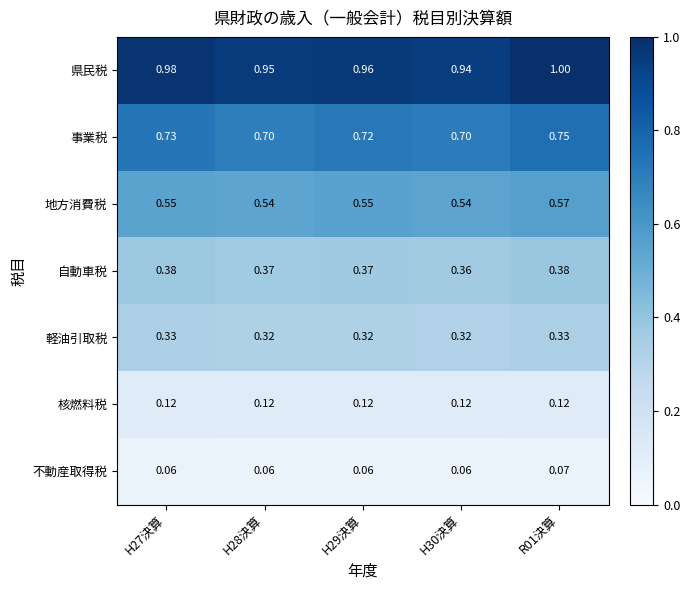

Is the value of 事業税 at H27決算 greater than the value of 自動車税 at H29決算?

Yes